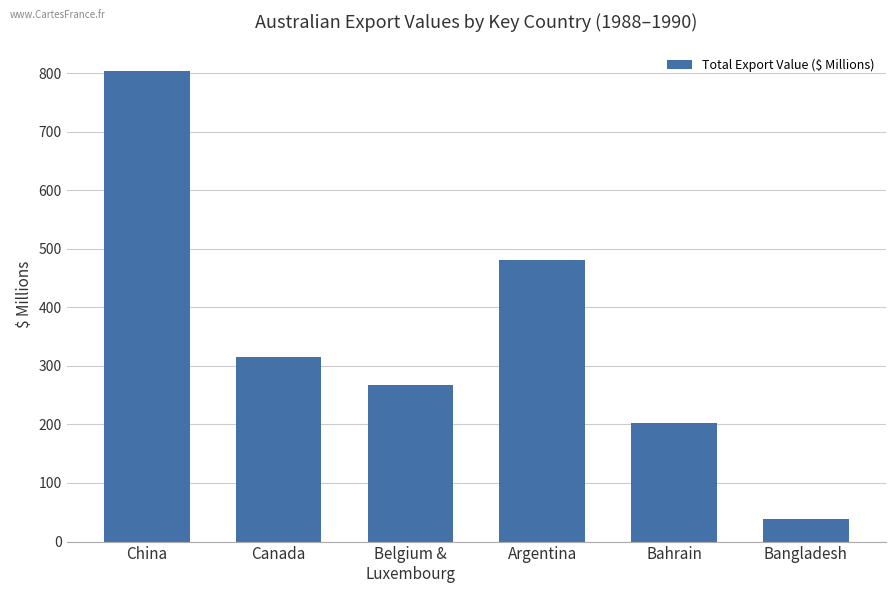

What is the difference between the values at Belgium &
Luxembourg and Canada?

48